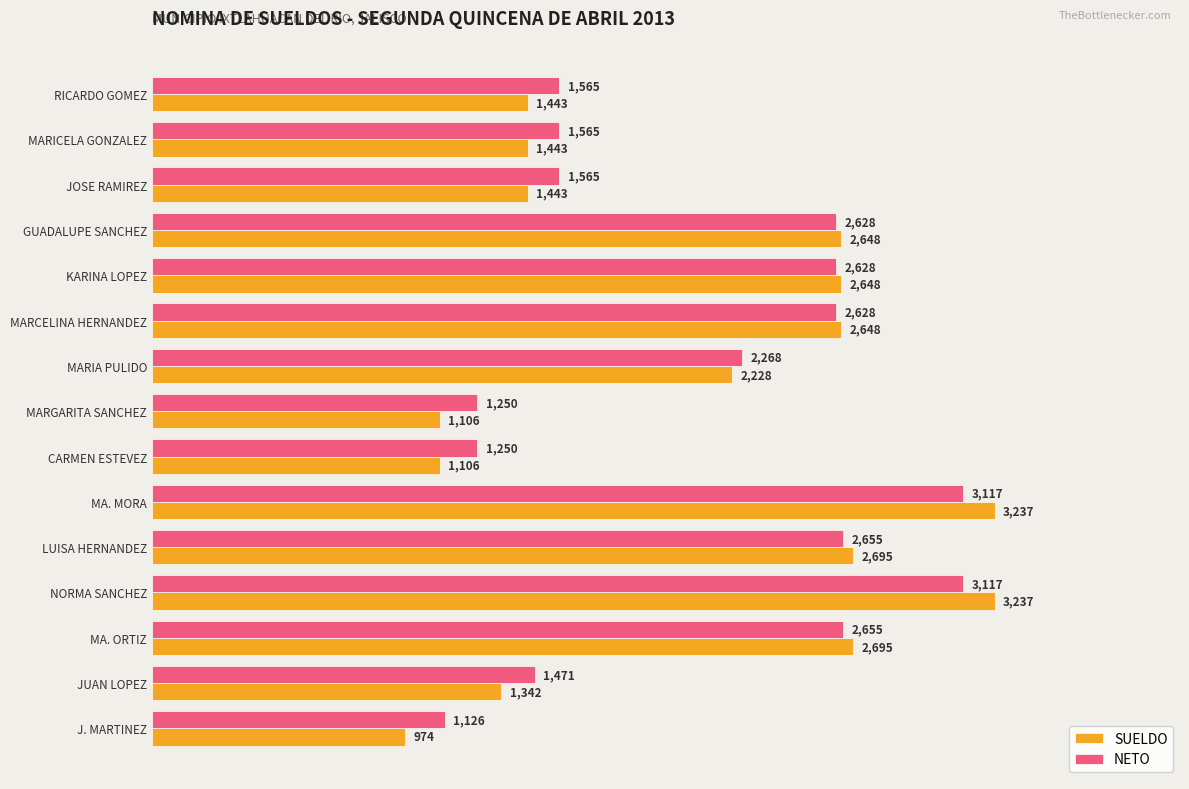

Rank the series by their maximum value, from highest to lowest.

SUELDO, NETO